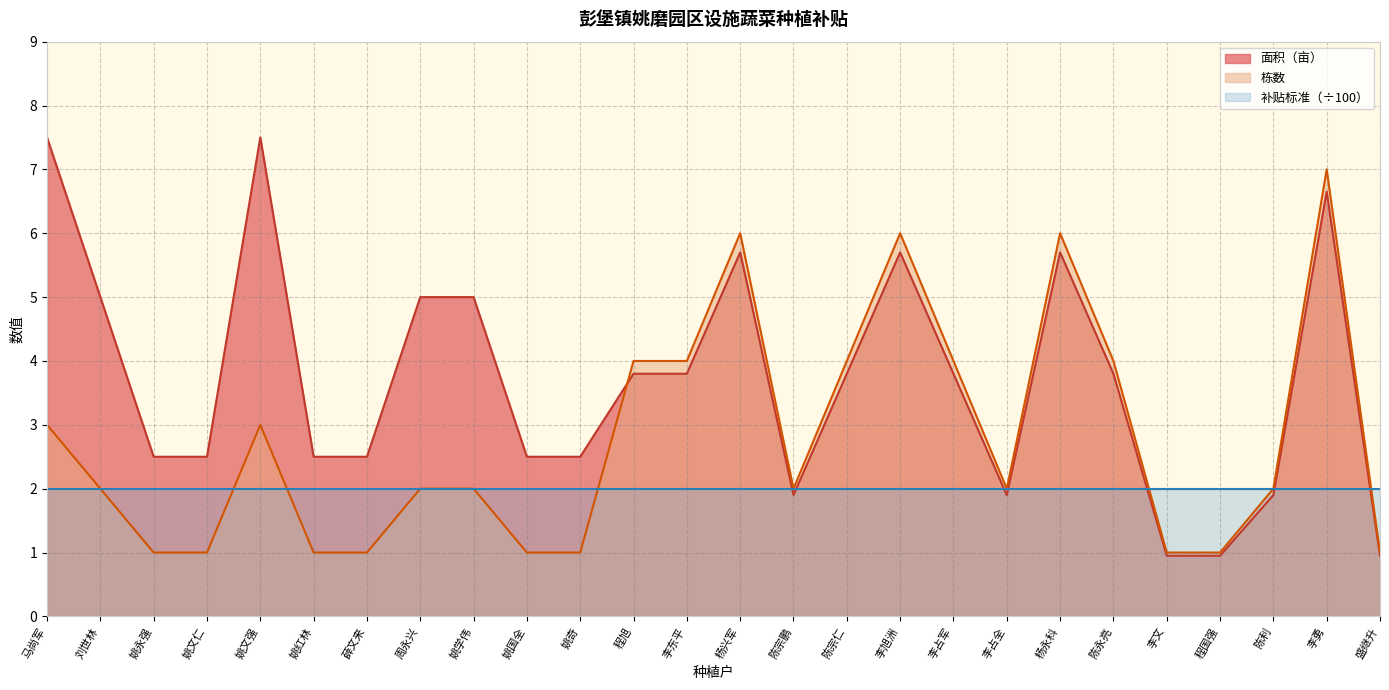

What is the average value of the 面积（亩） series?

3.7